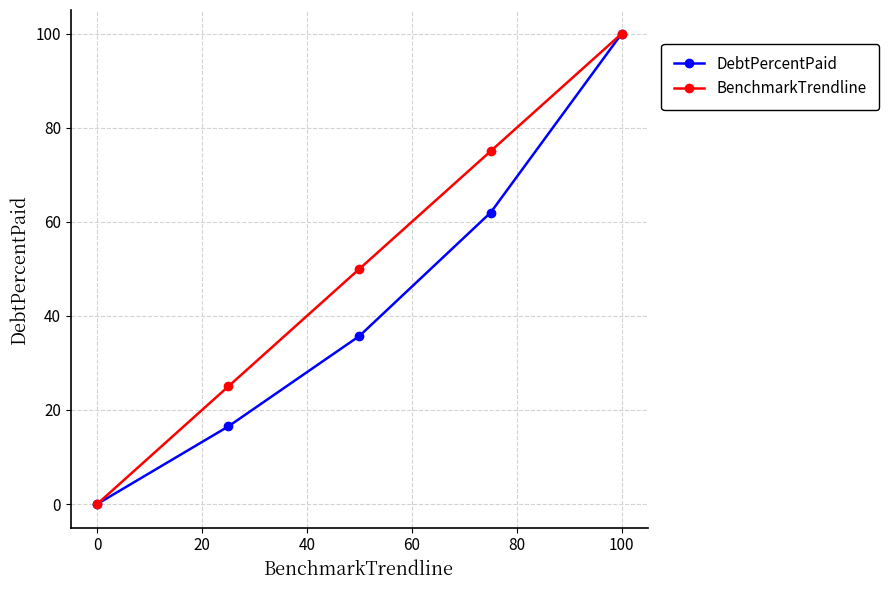

How many lines are shown in the chart?

2